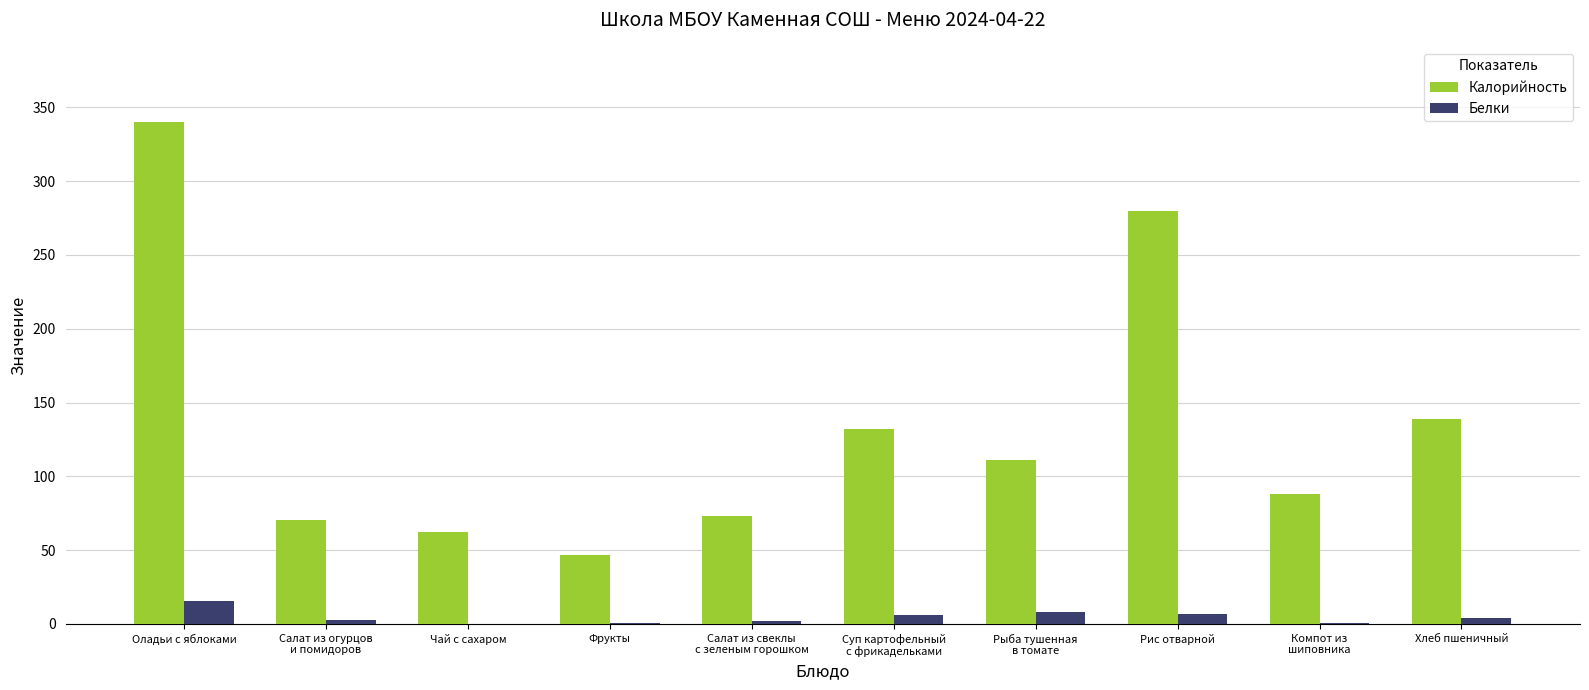

Which series has the largest total across all categories?

Калорийность